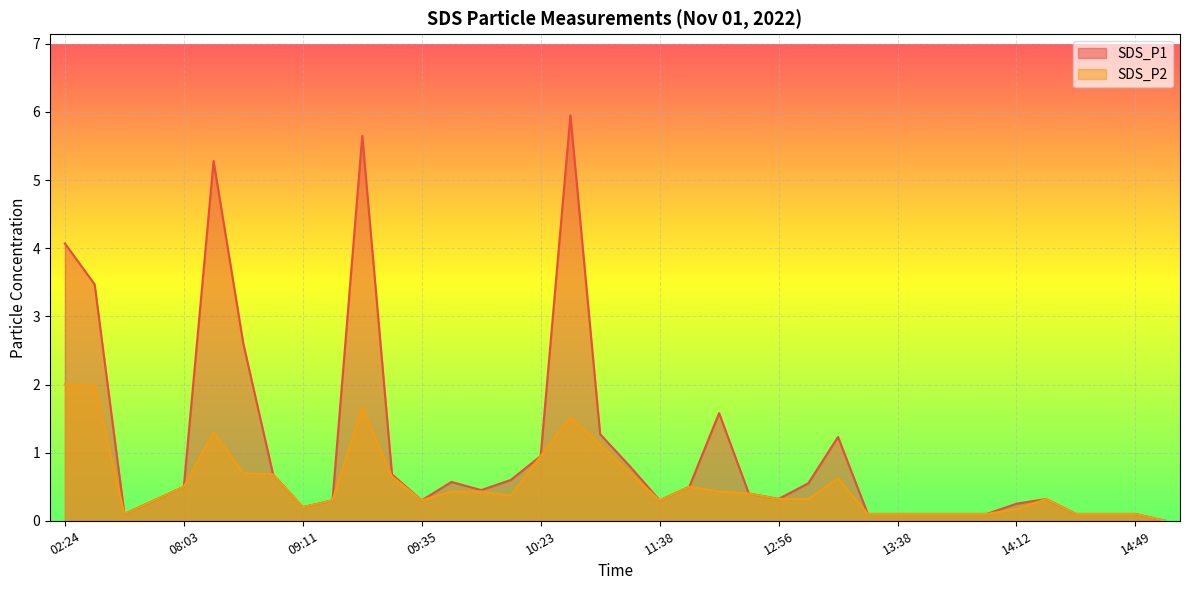

Is it true that SDS_P2 equals 0.5 at 14:27?

False